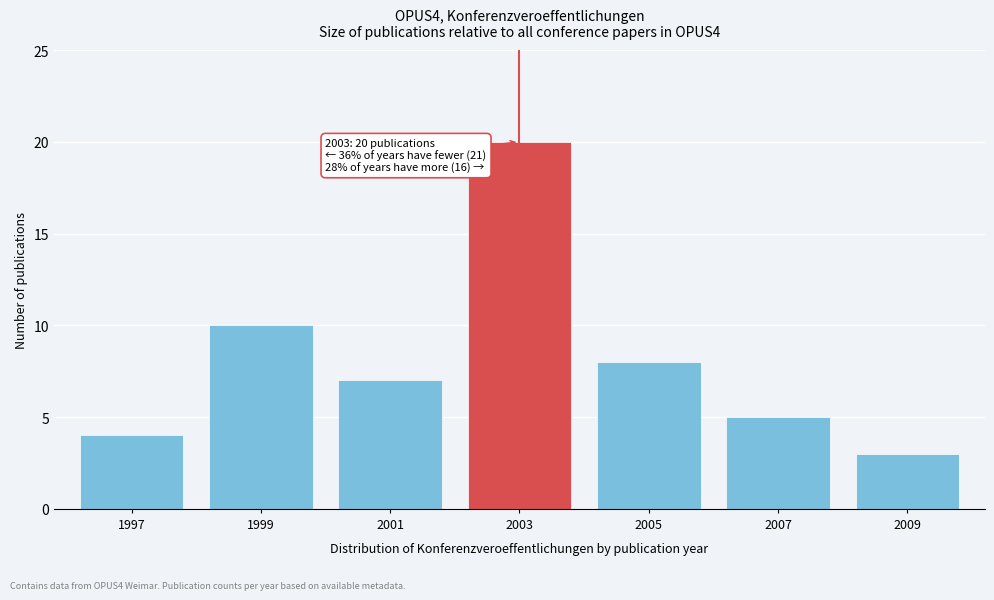

Reading left to right, extract all data points from this chart.

1997=4	1999=10	2001=7	2003=20	2005=8	2007=5	2009=3